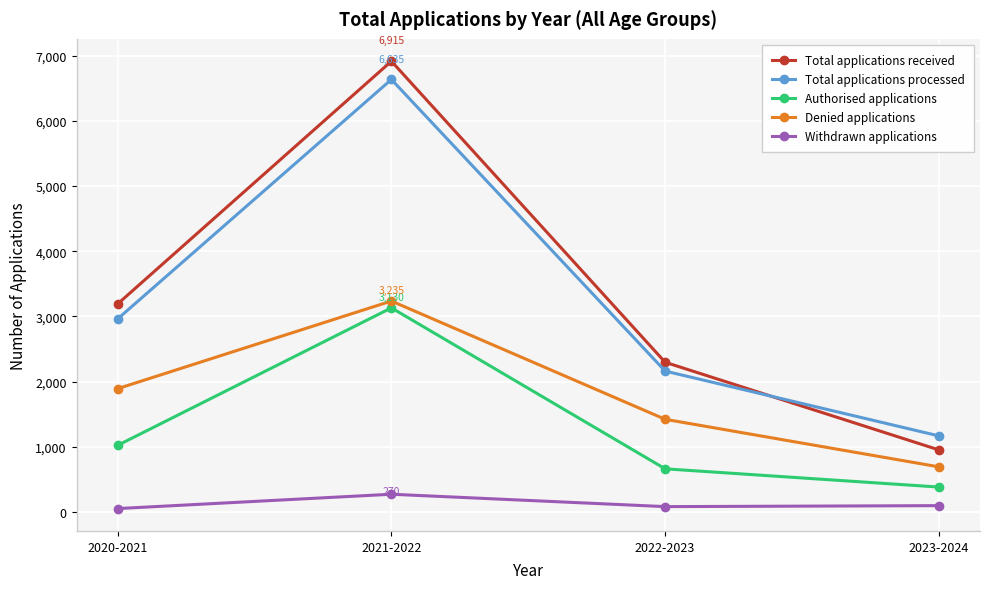

Which series has the widest spread of values?

Total applications received